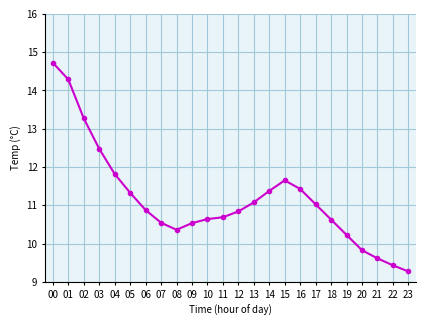

Does the chart display data point markers on the line(s)?

Yes